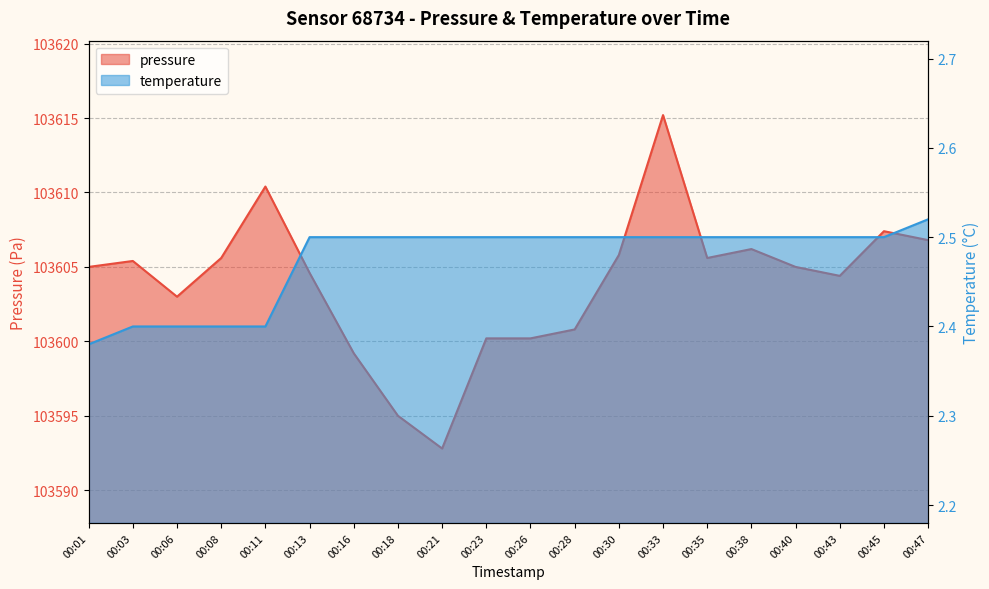

What is the value of the pressure point at the 5th from the left?

103610.4